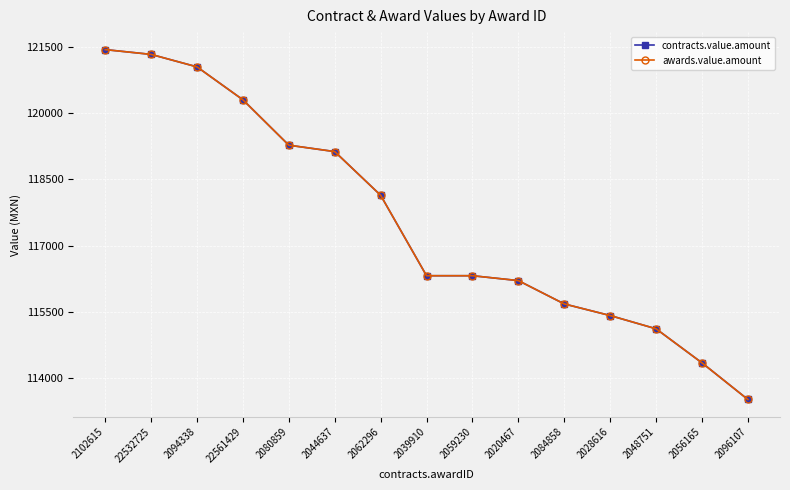

At which label does contracts.value.amount first exceed 116319?

2102615